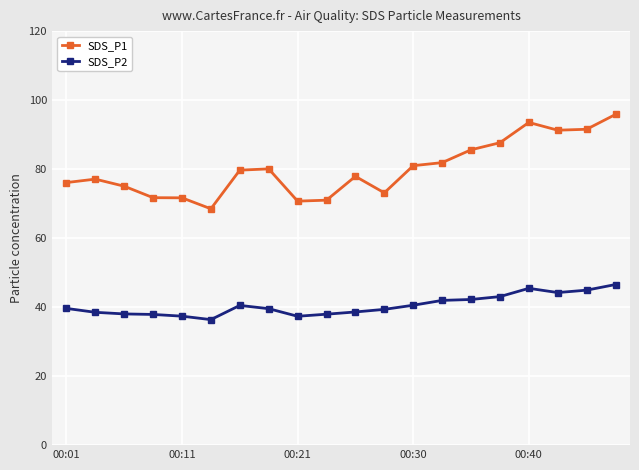

Which series has the largest total across all categories?

SDS_P1